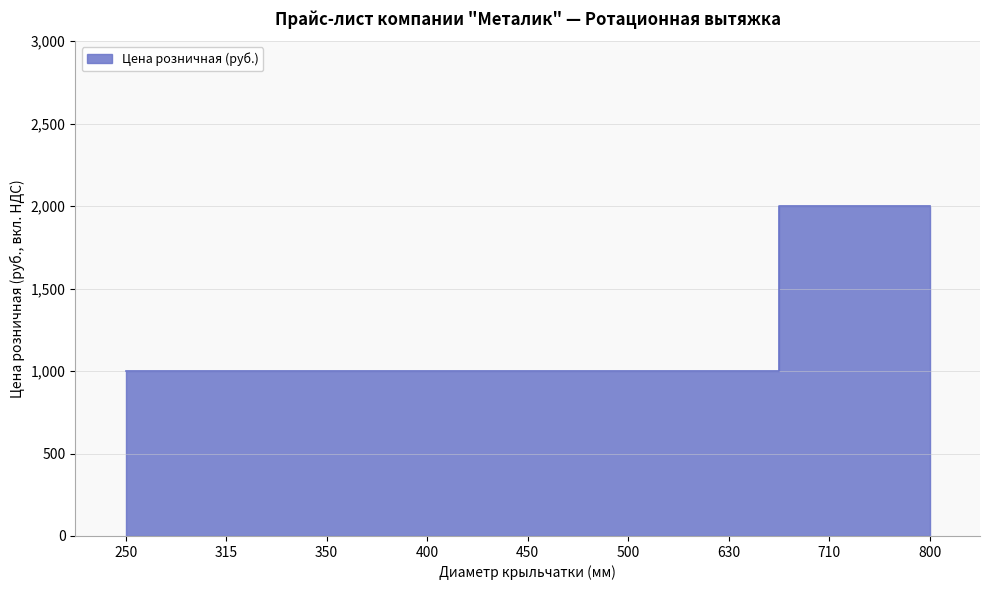

Reading left to right, transcribe all the data shown in this chart.

1000	1000	1000	1000	1000	1000	1000	2000	2000